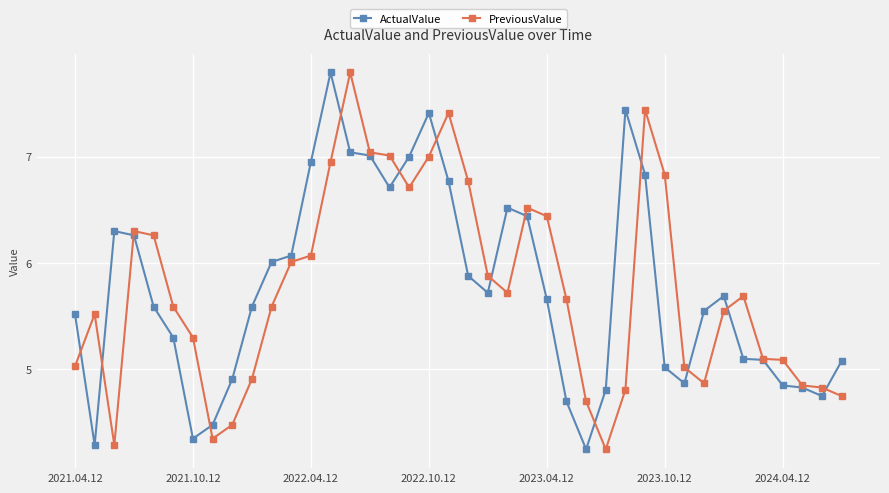

What is the value of the PreviousValue point at the 6th from the left?

5.6